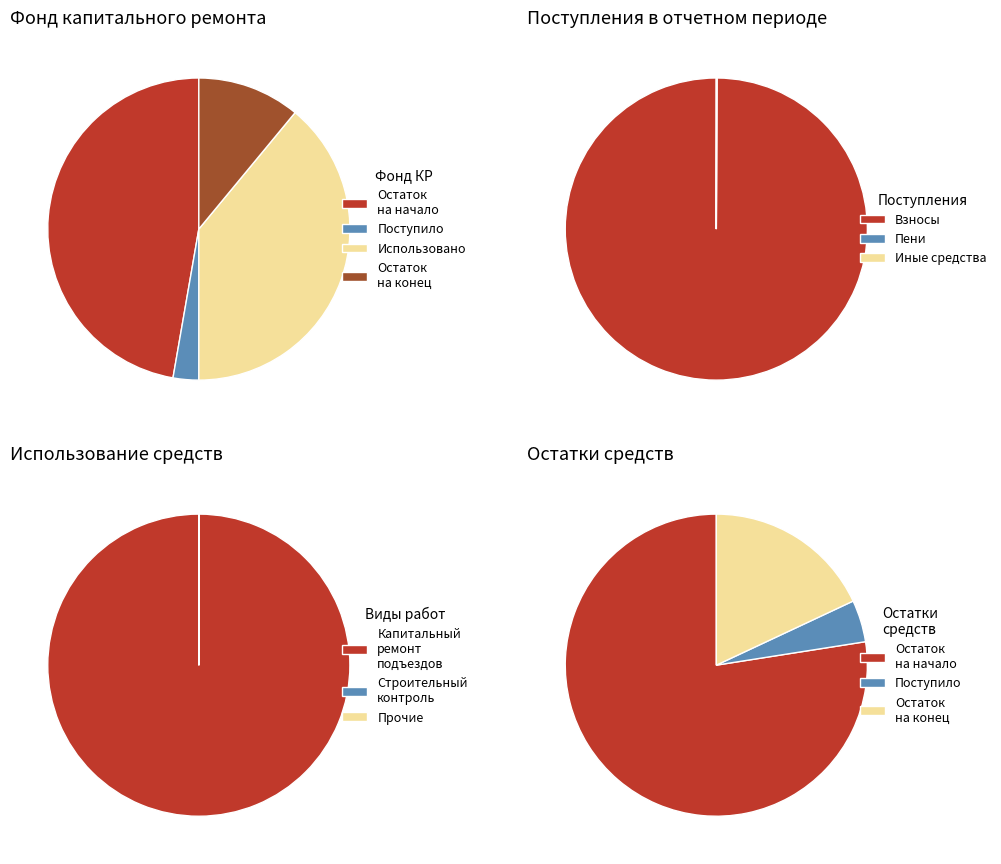

To the nearest percent, what portion does 0 represent?

47%